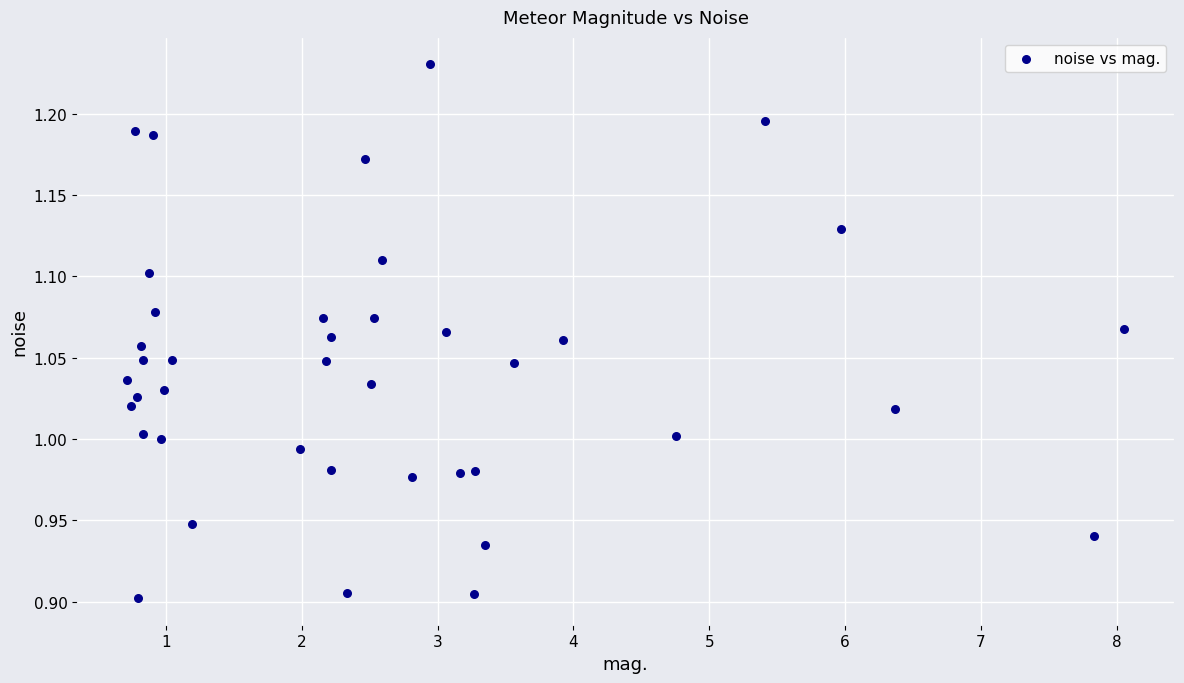

What is the range of X values (max minus min)?

7.3